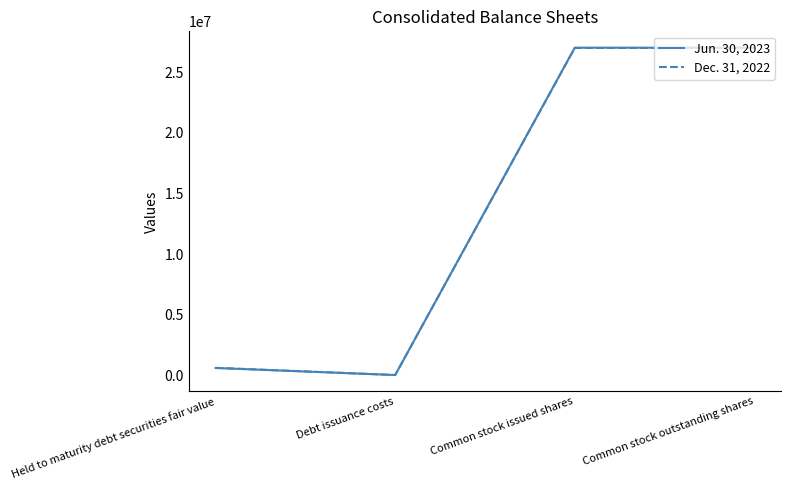

What position from the right is Common stock issued shares?

2